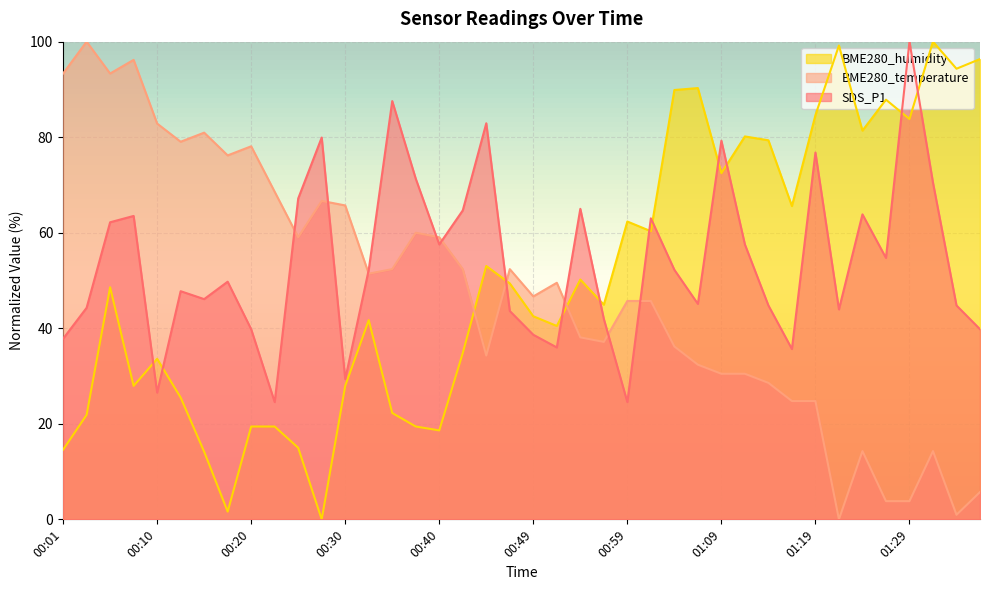

What is the spread (max minus min) of values at 00:42?

29.9